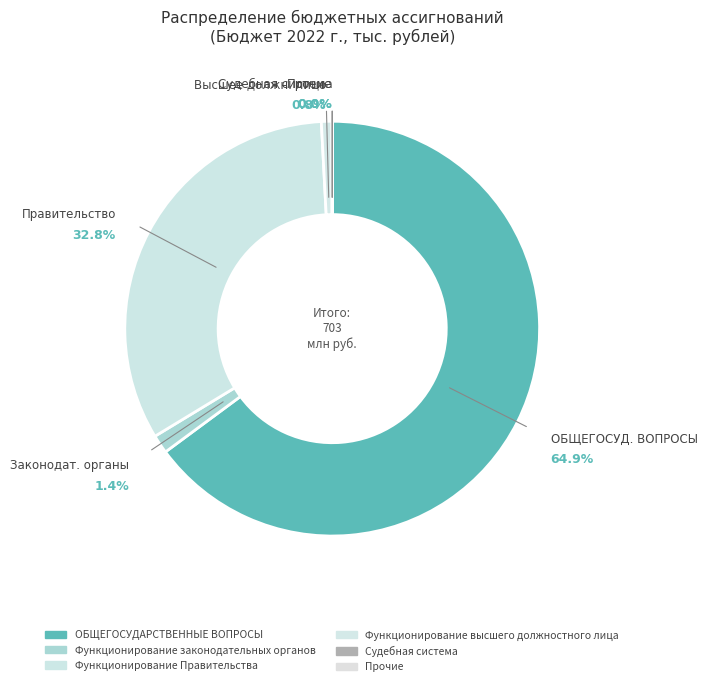

Approximately how many times larger is the value at Функционирование Правительства compared to Судебная система?

43565.5